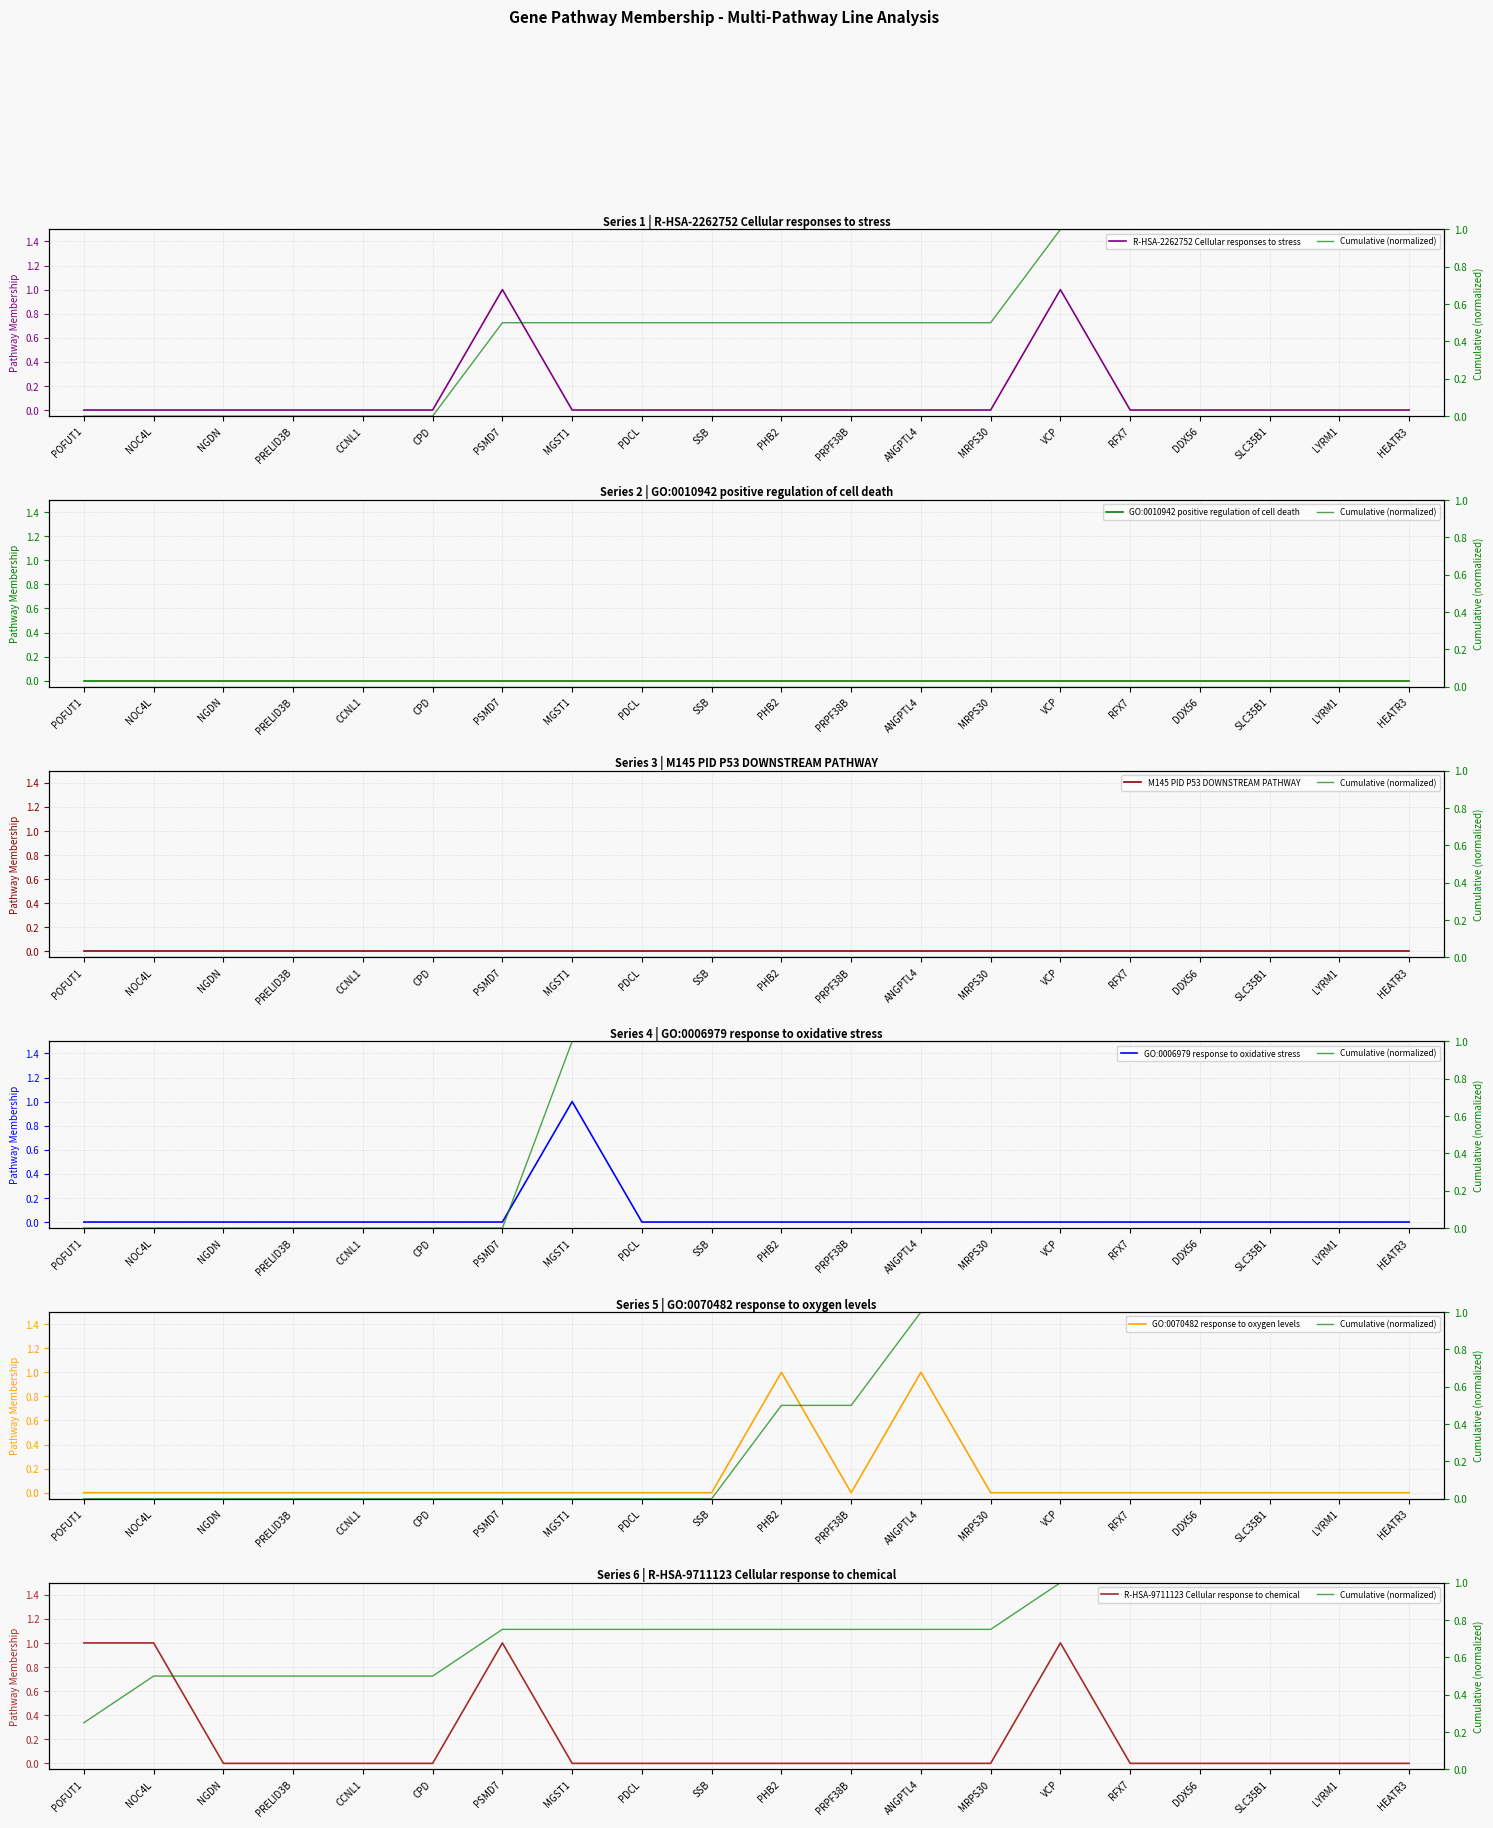

True or false: GO:0070482 response to oxygen levels and R-HSA-9711123 Cellular response to chemical cross at least once.

False